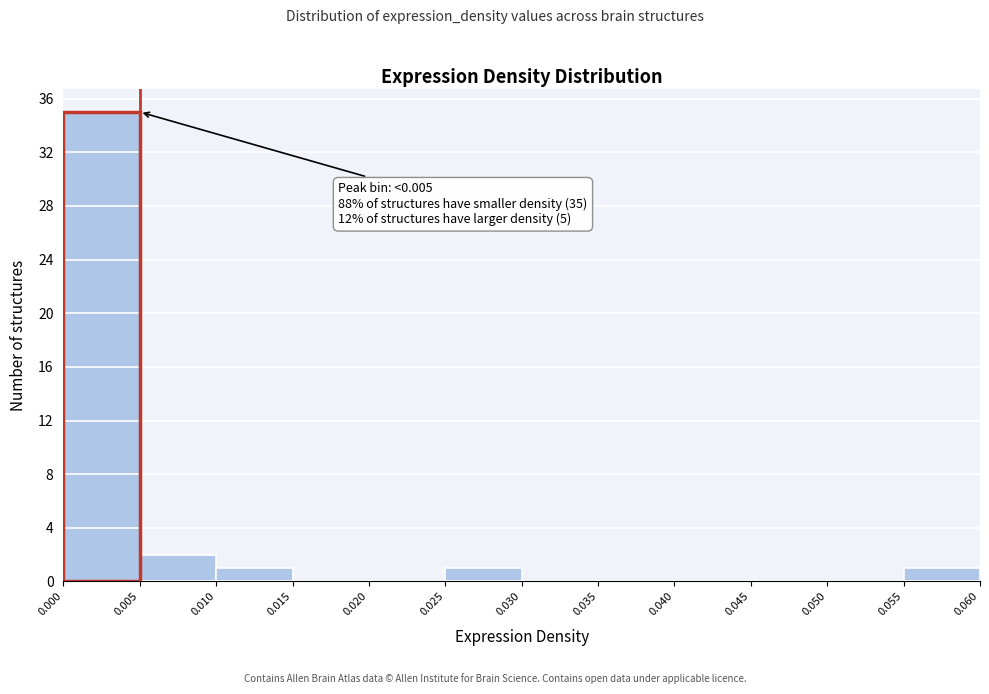

Over which range of the x-axis is the bar tallest?

0.000 to 0.005